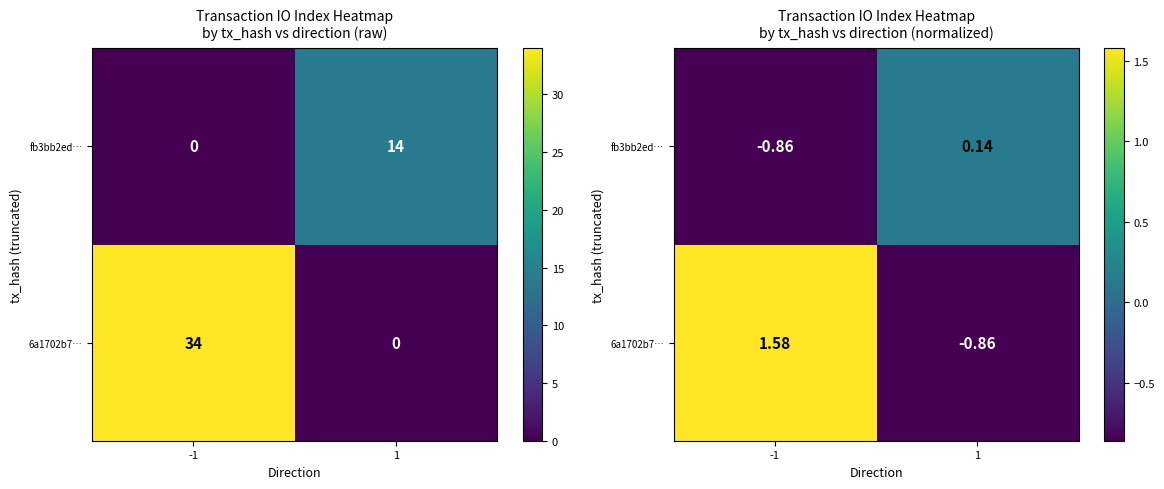

Is it true that fb3bb2ed… equals -1.3 at -1?

False